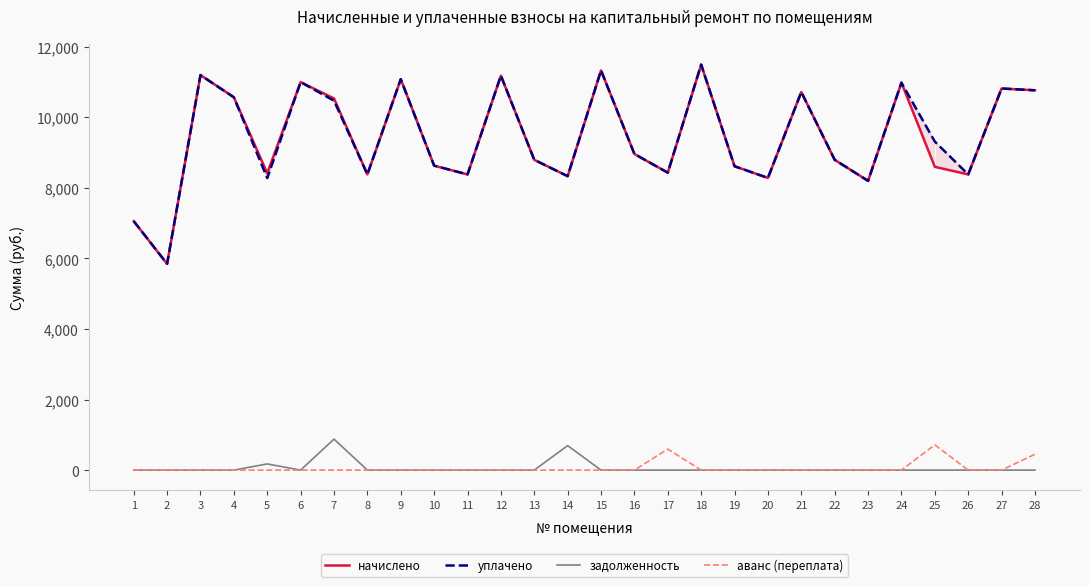

What is the value of the уплачено point at the 8th from the left?

8379.4